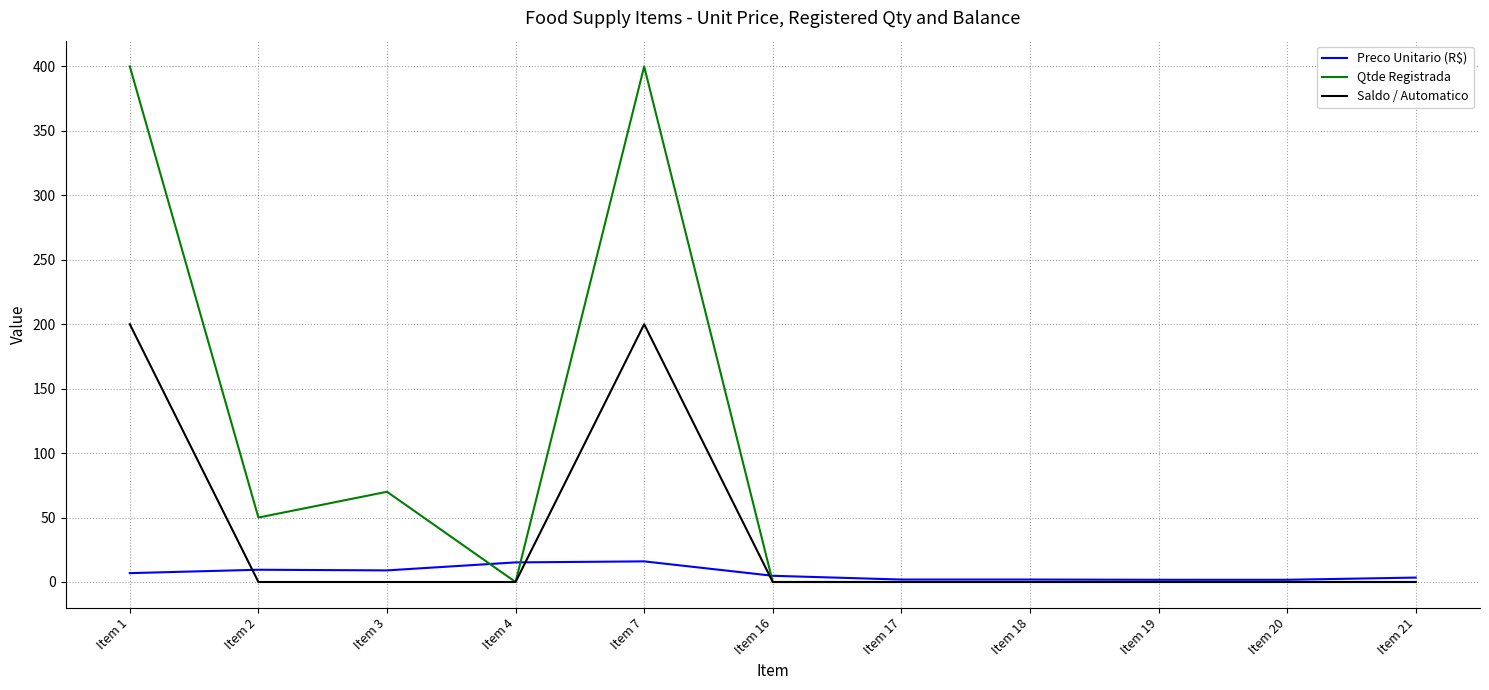

Rank the series by their average value, from lowest to highest.

Preco Unitario (R$), Saldo / Automatico, Qtde Registrada